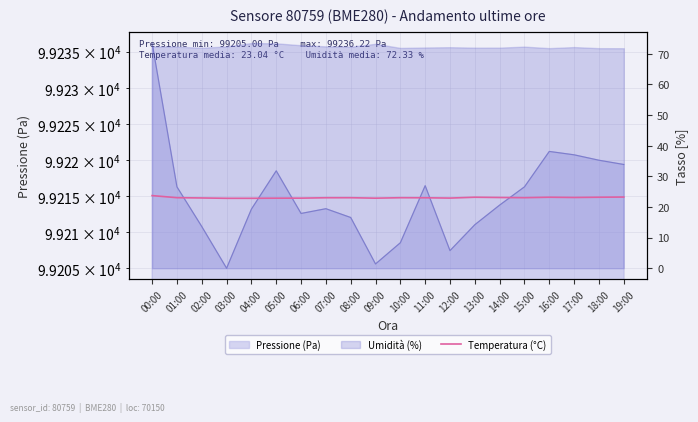

What is the ratio of the value at 11:00 to the value at 10:00?

1.0